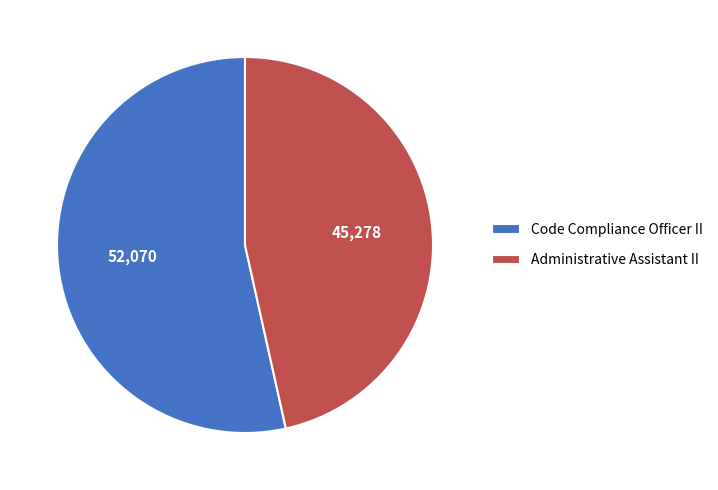

Which slice is the smallest?

Administrative Assistant II